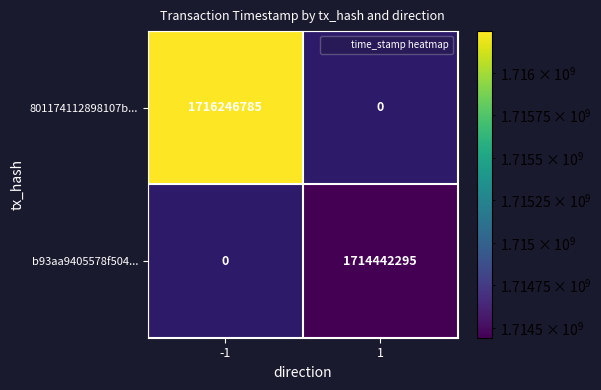

What is the maximum value shown in the chart?

1716246785.0